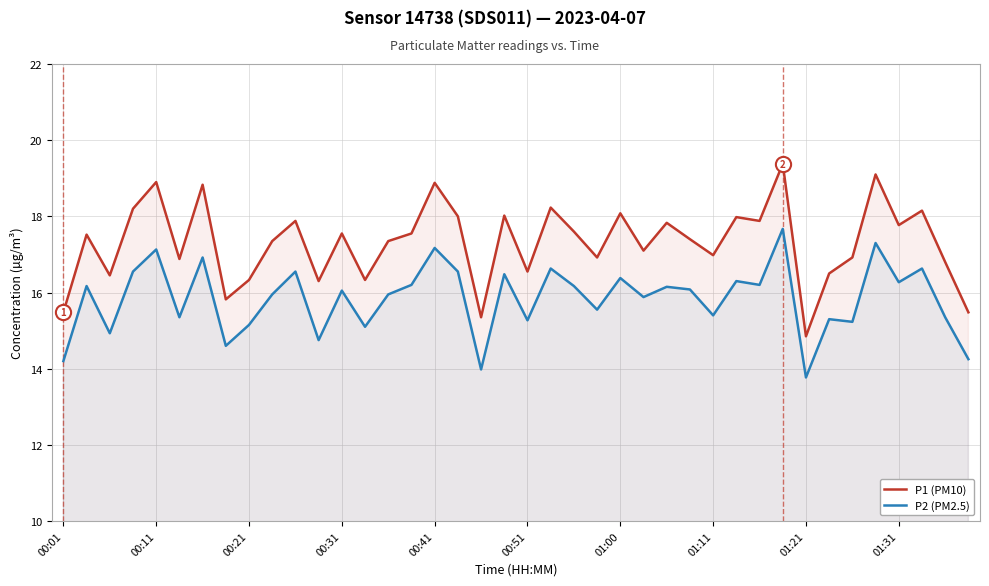

What is the total value across all series at 00:31?

33.6